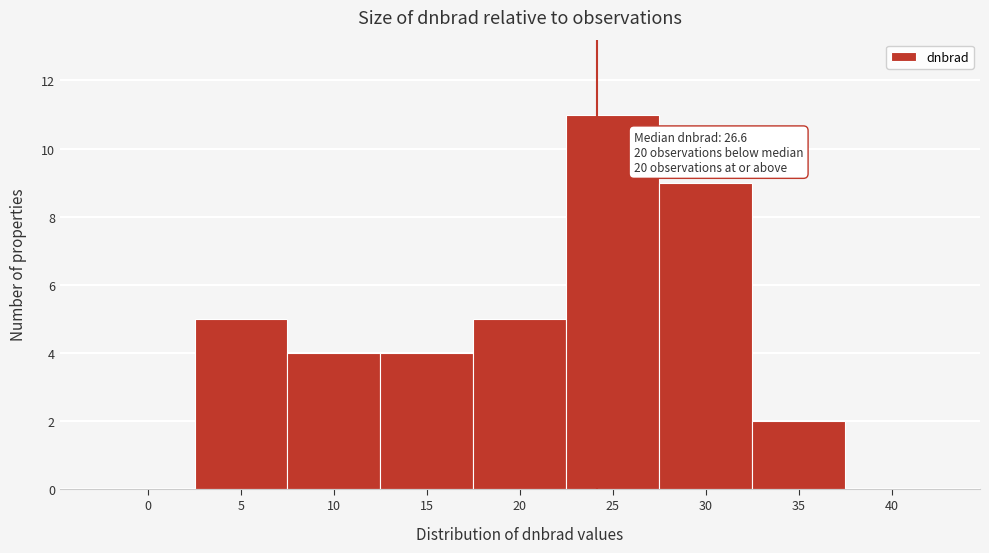

Reading left to right, transcribe all the data shown in this chart.

0=0	5=5	10=4	15=4	20=5	25=11	30=9	35=2	40=0